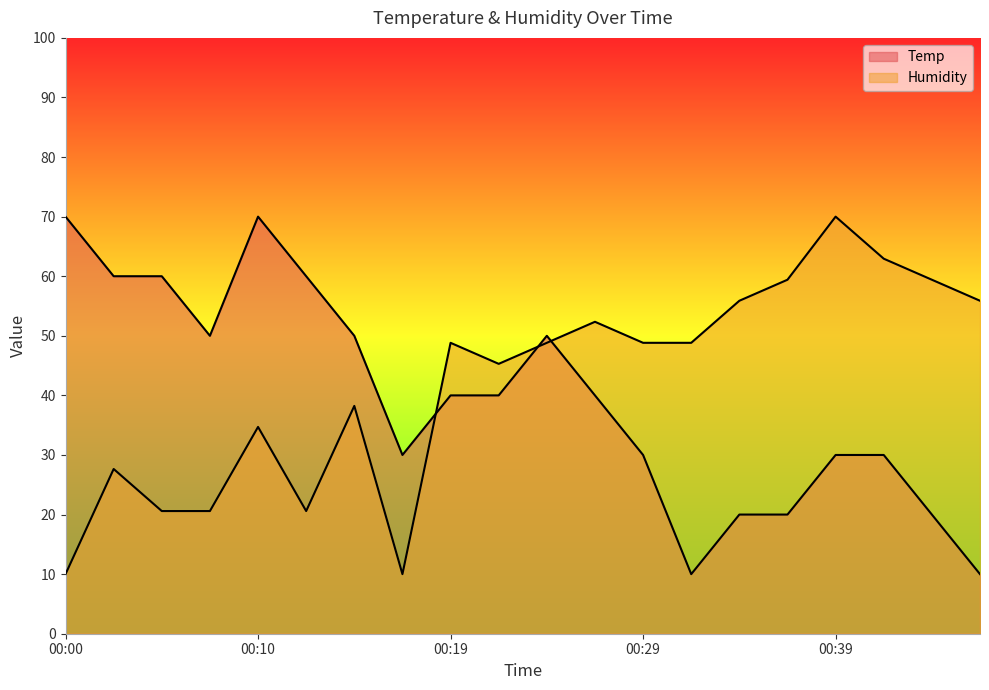

Which series ends up on top after the final intersection of Temp and Humidity?

Humidity